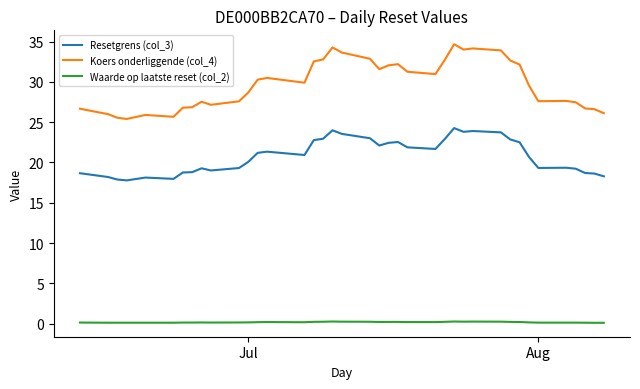

List the series in order of their overall mean, lowest first.

Waarde op laatste reset (col_2), Resetgrens (col_3), Koers onderliggende (col_4)